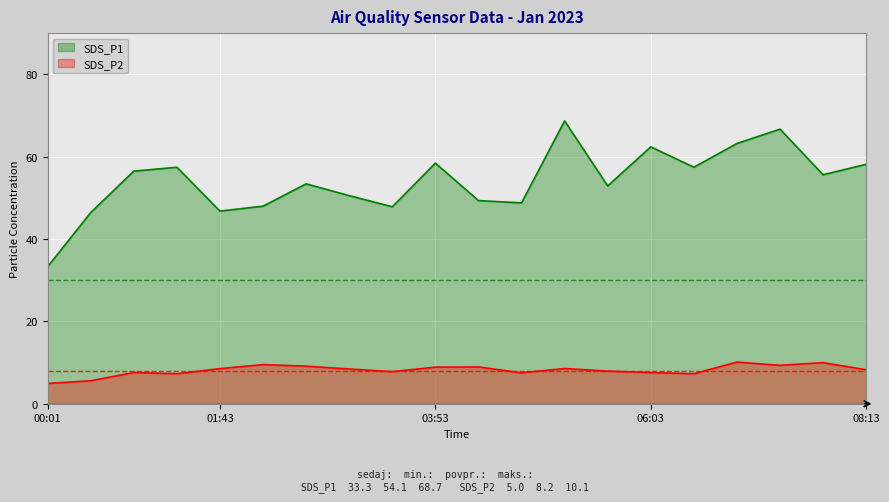

What position from the right is 08:13?

1